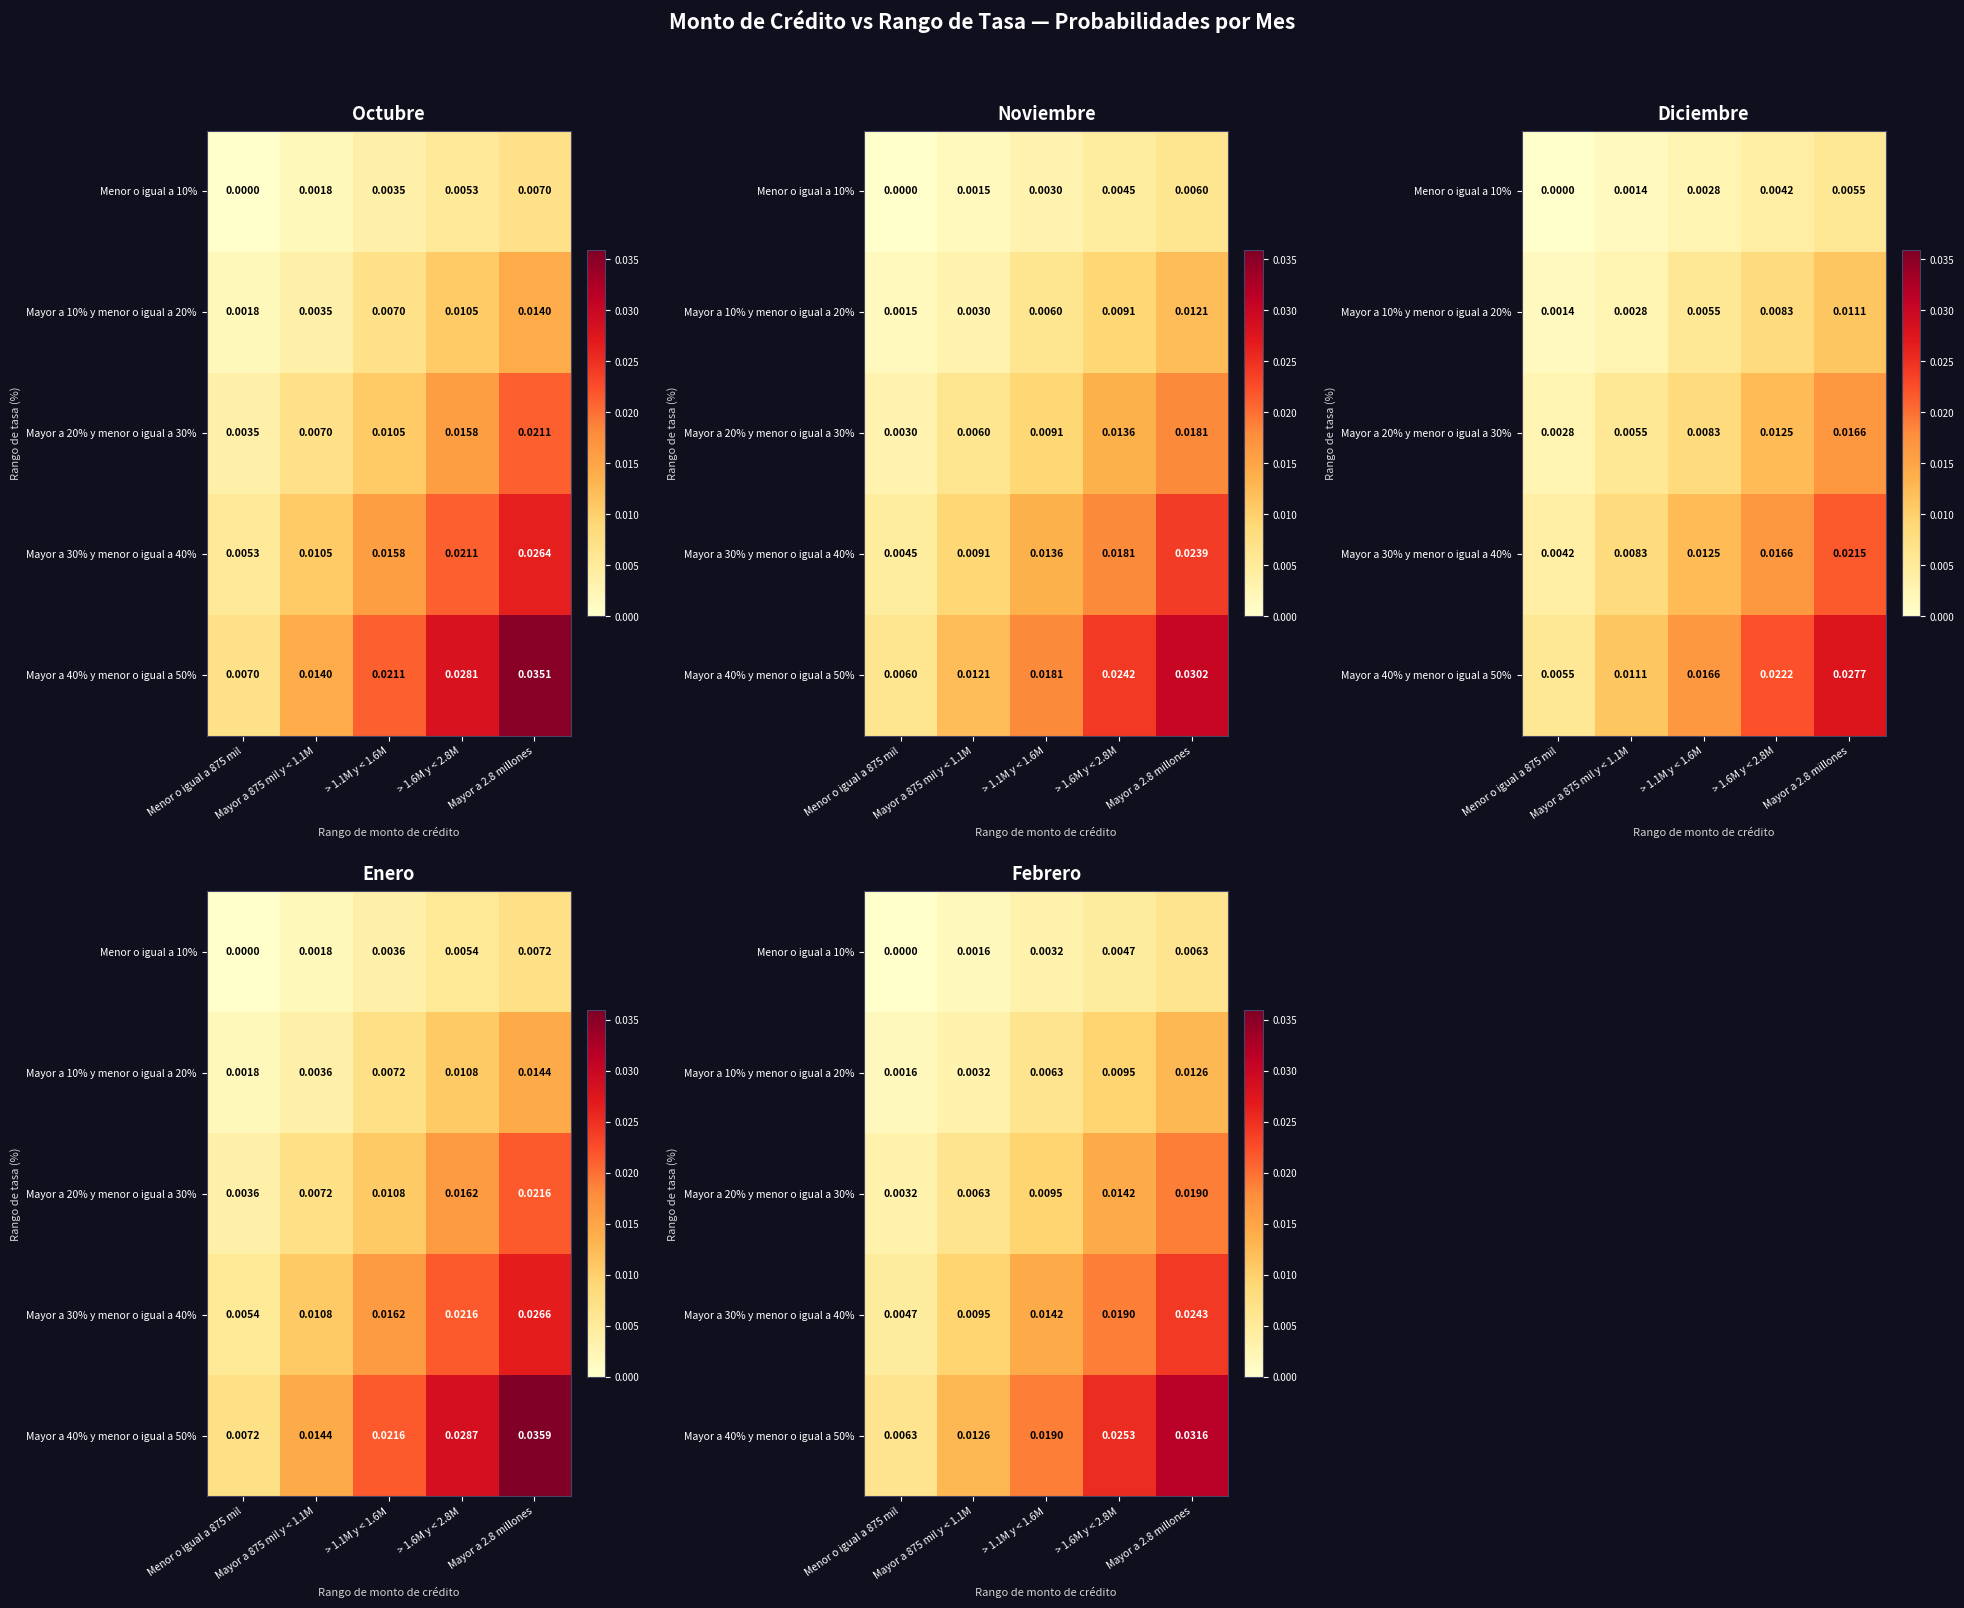

Rank the series by their average value, from highest to lowest.

Mayor a 40% y menor o igual a 50%, Mayor a 30% y menor o igual a 40%, Mayor a 20% y menor o igual a 30%, Mayor a 10% y menor o igual a 20%, Menor o igual a 10%